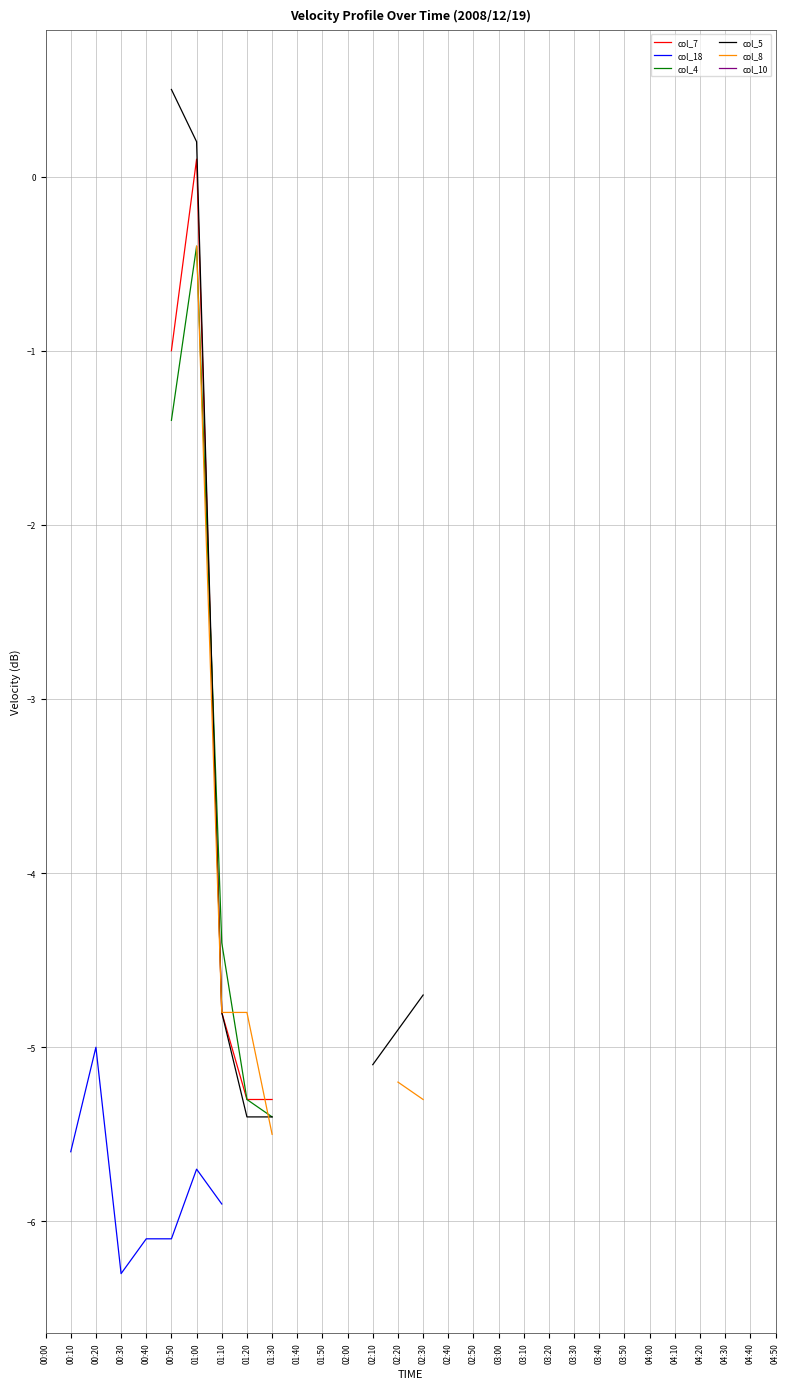

True or false: col_10 has more than 2 points higher than both neighbors.

False